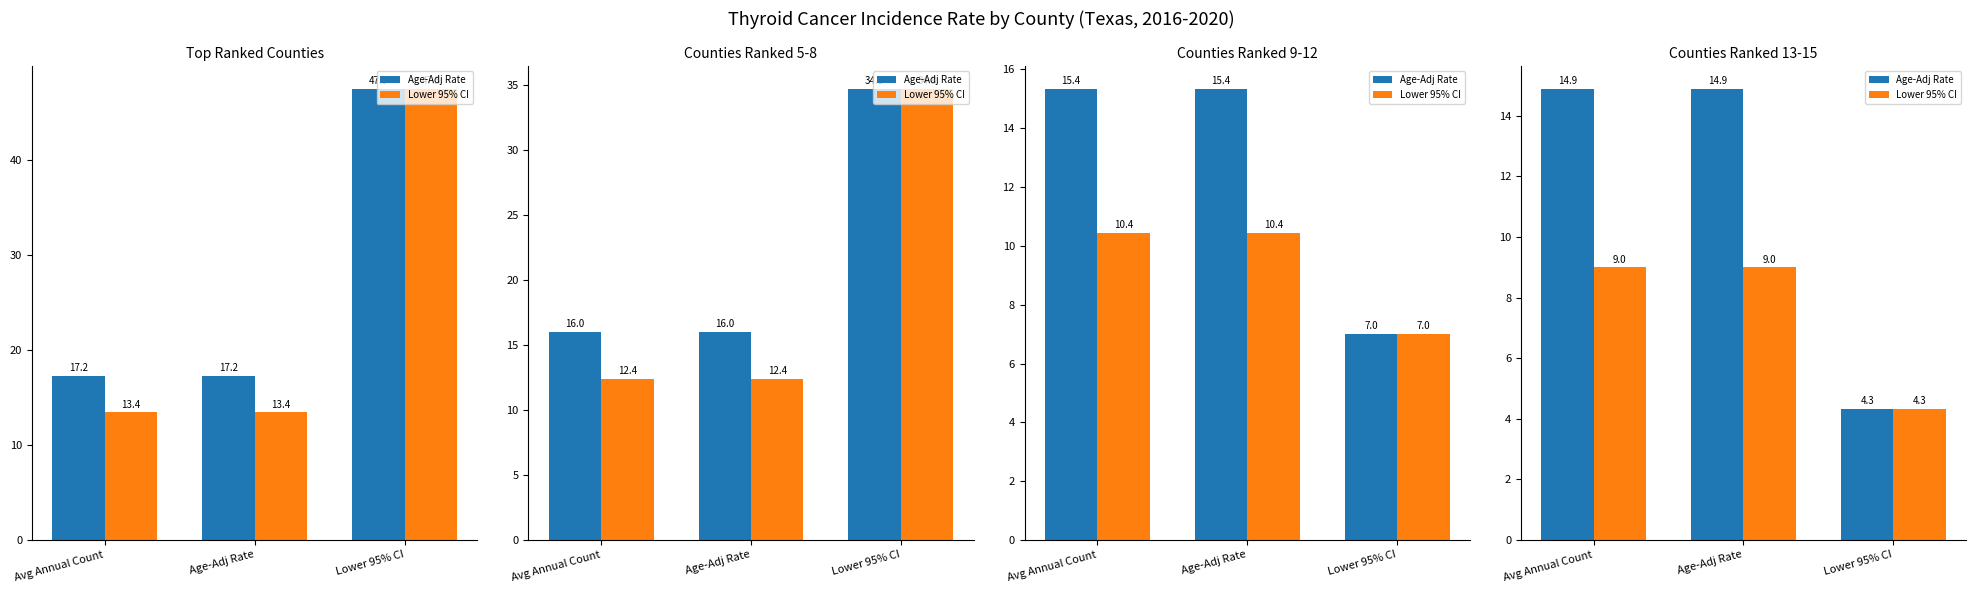

Where is Lower 95% CI nearest to the value 6?

Lower 95% CI